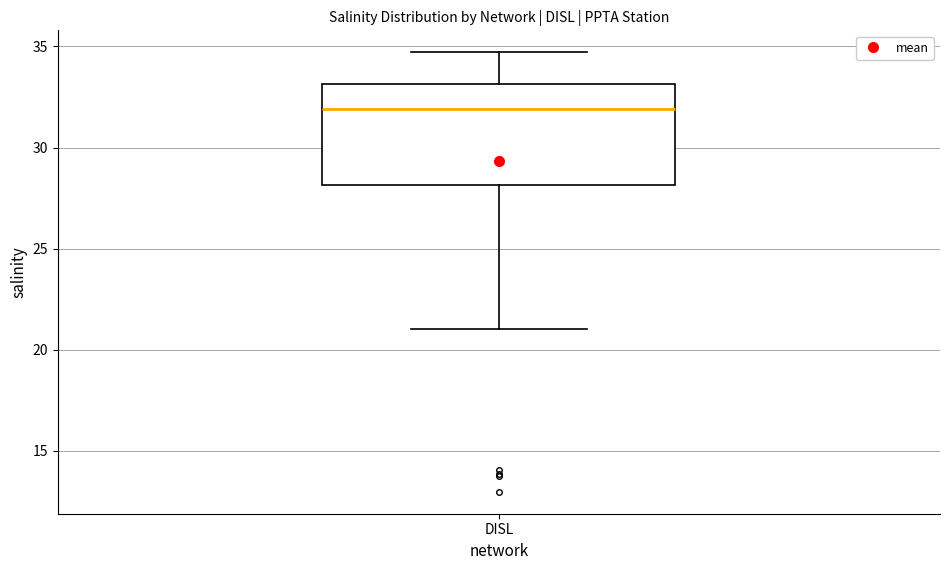

Read this box plot against the y-axis: the position of the median line, the range covered by the box, and the ends of both whiskers. The values are not printed on the chart, so give them approximately, as read against the axis.

median 32.0, box 28.0 to 33.0, whiskers 21.0 to 34.5